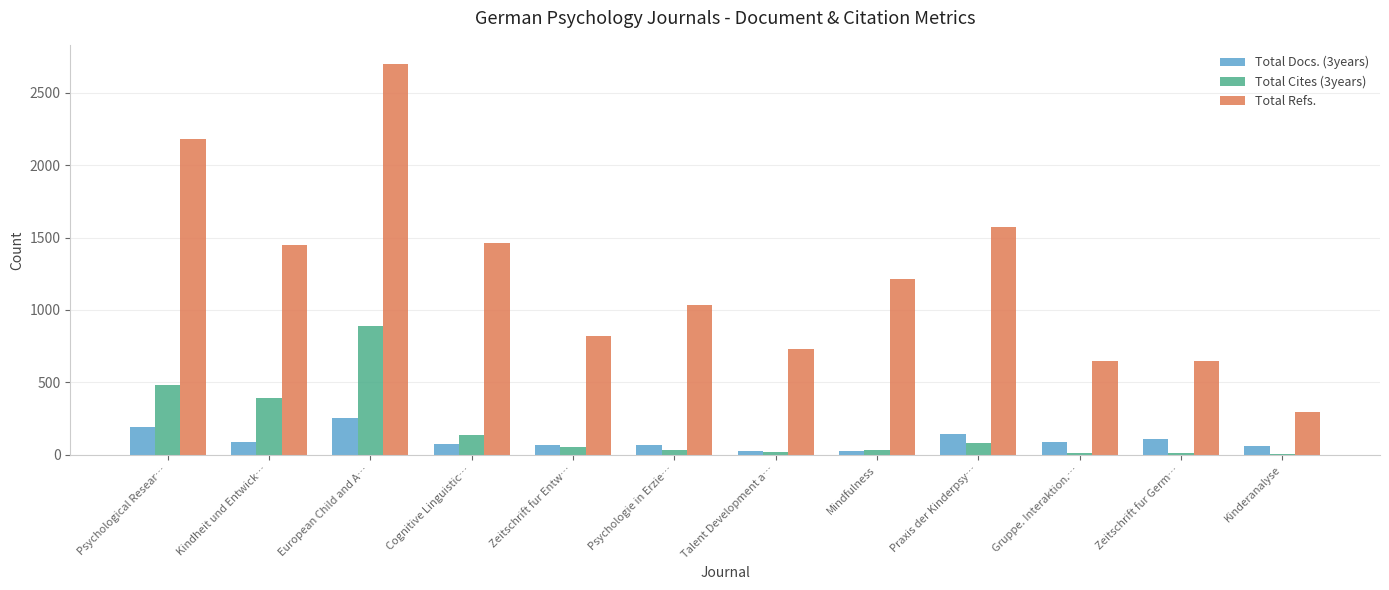

Are the bars grouped side by side (vs. stacked)?

Yes